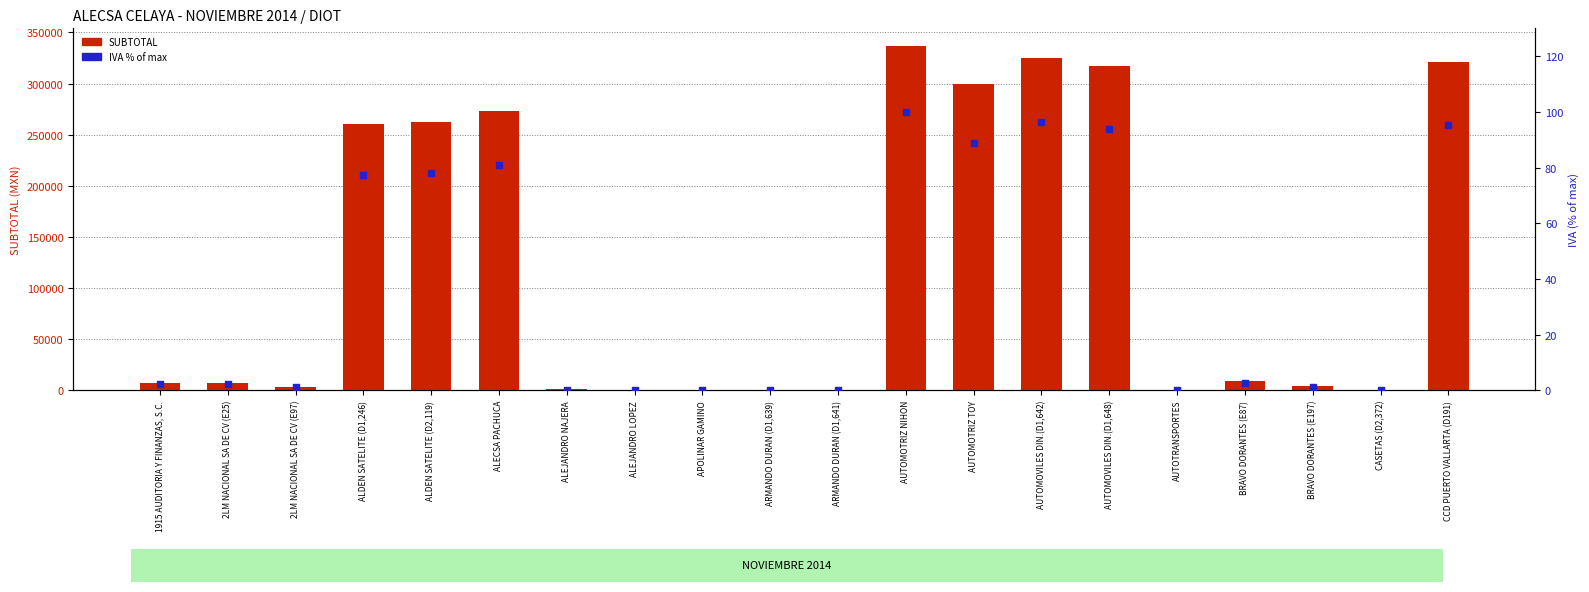

What are all the series names shown in the legend?

SUBTOTAL, IVA % of max